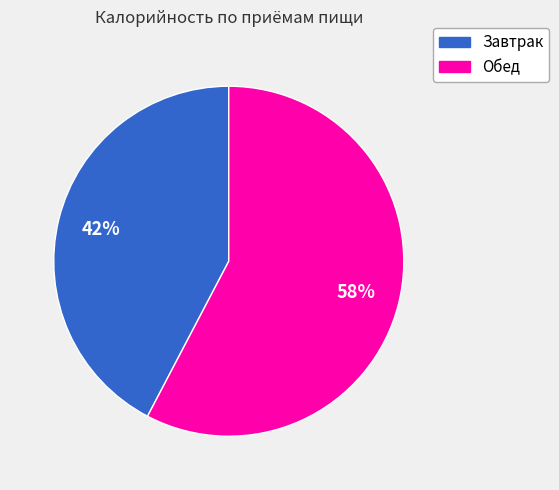

Count the number of slices in the pie.

2